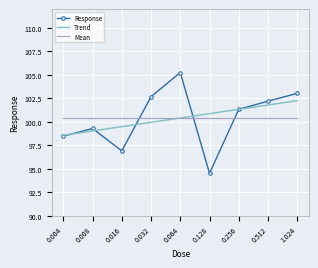

The Trend series shows 101.3 at 0.256. True or false?

True